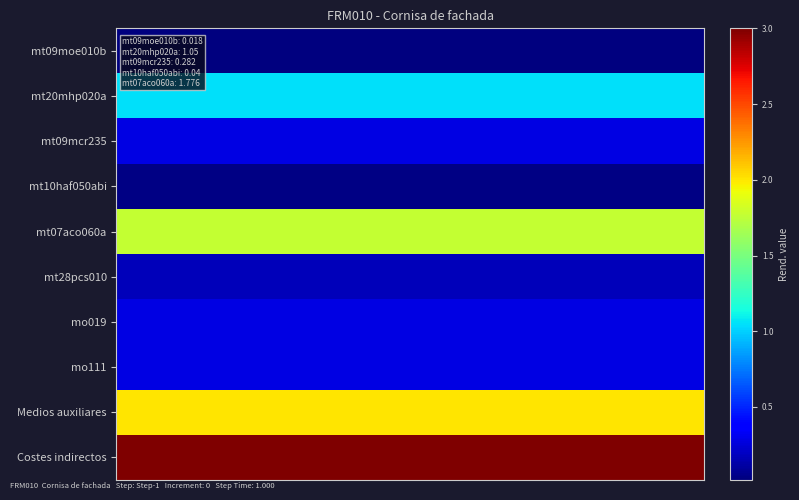

Reading left to right, what are all the values shown in this chart?

mt09moe010b: 0.0	0.0	0.0	0.0	0.0	0.0	0.0	0.0	0.0	0.0	0.0	0.0	0.0	0.0	0.0	0.0	0.0	0.0	0.0	0.0	0.0	0.0	0.0	0.0	0.0	0.0	0.0	0.0	0.0	0.0
mt20mhp020a: 1.1	1.1	1.1	1.1	1.1	1.1	1.1	1.1	1.1	1.1	1.1	1.1	1.1	1.1	1.1	1.1	1.1	1.1	1.1	1.1	1.1	1.1	1.1	1.1	1.1	1.1	1.1	1.1	1.1	1.1
mt09mcr235: 0.3	0.3	0.3	0.3	0.3	0.3	0.3	0.3	0.3	0.3	0.3	0.3	0.3	0.3	0.3	0.3	0.3	0.3	0.3	0.3	0.3	0.3	0.3	0.3	0.3	0.3	0.3	0.3	0.3	0.3
mt10haf050abi: 0.0	0.0	0.0	0.0	0.0	0.0	0.0	0.0	0.0	0.0	0.0	0.0	0.0	0.0	0.0	0.0	0.0	0.0	0.0	0.0	0.0	0.0	0.0	0.0	0.0	0.0	0.0	0.0	0.0	0.0
mt07aco060a: 1.8	1.8	1.8	1.8	1.8	1.8	1.8	1.8	1.8	1.8	1.8	1.8	1.8	1.8	1.8	1.8	1.8	1.8	1.8	1.8	1.8	1.8	1.8	1.8	1.8	1.8	1.8	1.8	1.8	1.8
mt28pcs010: 0.2	0.2	0.2	0.2	0.2	0.2	0.2	0.2	0.2	0.2	0.2	0.2	0.2	0.2	0.2	0.2	0.2	0.2	0.2	0.2	0.2	0.2	0.2	0.2	0.2	0.2	0.2	0.2	0.2	0.2
mo019: 0.3	0.3	0.3	0.3	0.3	0.3	0.3	0.3	0.3	0.3	0.3	0.3	0.3	0.3	0.3	0.3	0.3	0.3	0.3	0.3	0.3	0.3	0.3	0.3	0.3	0.3	0.3	0.3	0.3	0.3
mo111: 0.3	0.3	0.3	0.3	0.3	0.3	0.3	0.3	0.3	0.3	0.3	0.3	0.3	0.3	0.3	0.3	0.3	0.3	0.3	0.3	0.3	0.3	0.3	0.3	0.3	0.3	0.3	0.3	0.3	0.3
Medios auxiliares: 2.0	2.0	2.0	2.0	2.0	2.0	2.0	2.0	2.0	2.0	2.0	2.0	2.0	2.0	2.0	2.0	2.0	2.0	2.0	2.0	2.0	2.0	2.0	2.0	2.0	2.0	2.0	2.0	2.0	2.0
Costes indirectos: 3.0	3.0	3.0	3.0	3.0	3.0	3.0	3.0	3.0	3.0	3.0	3.0	3.0	3.0	3.0	3.0	3.0	3.0	3.0	3.0	3.0	3.0	3.0	3.0	3.0	3.0	3.0	3.0	3.0	3.0